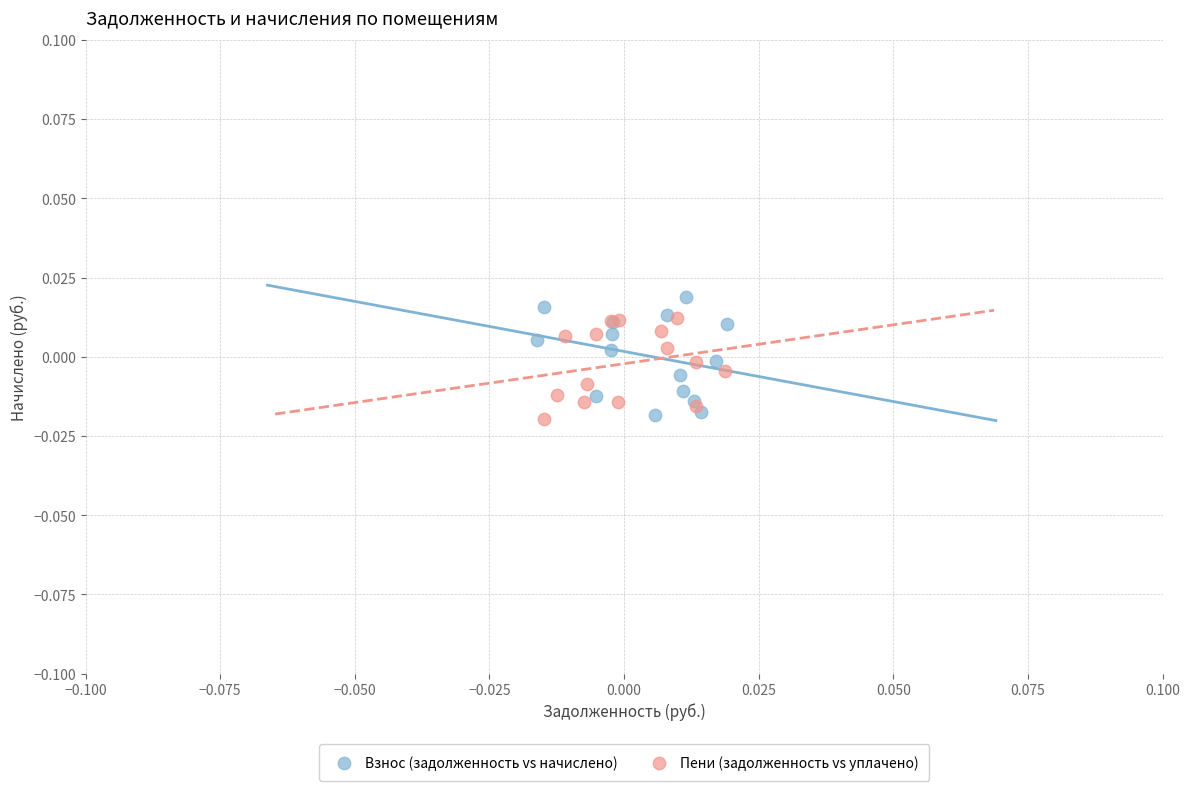

Which series has the widest spread of Y values?

Взнос (задолженность vs начислено)